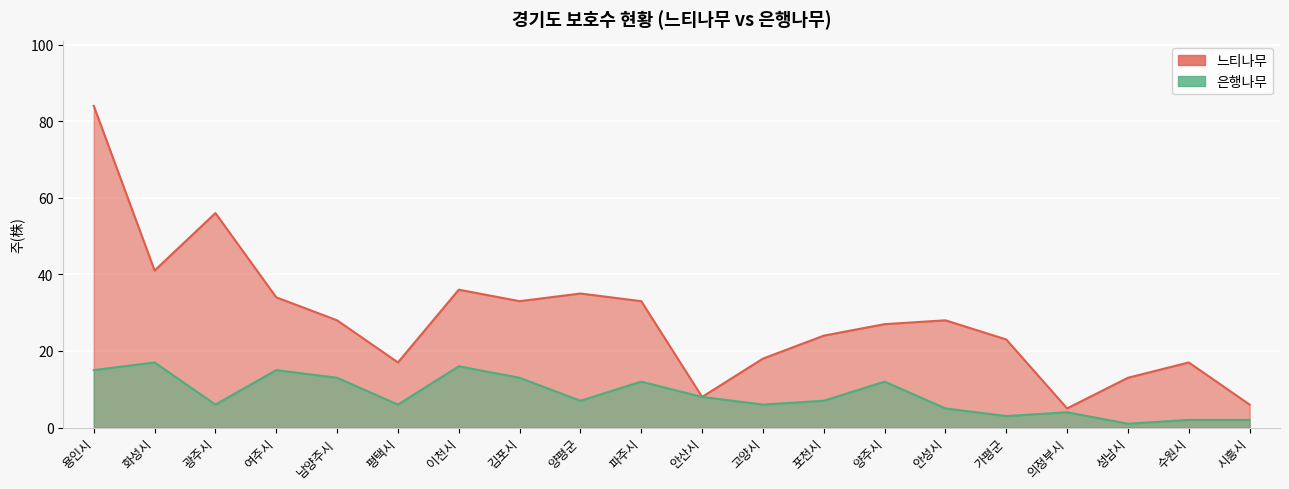

What is the maximum value for 느티나무?

84